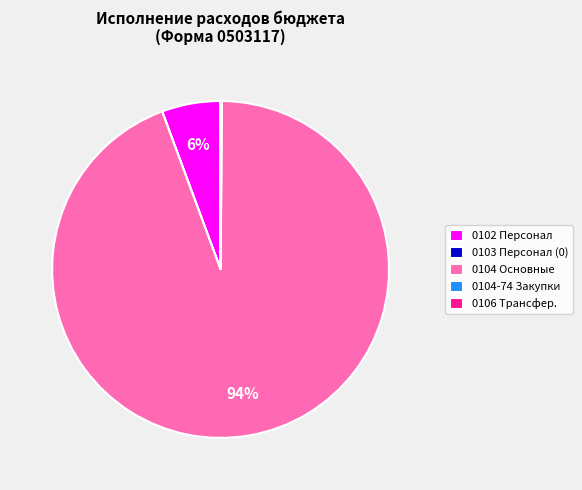

Which category has the biggest portion of the pie?

0104 Основные